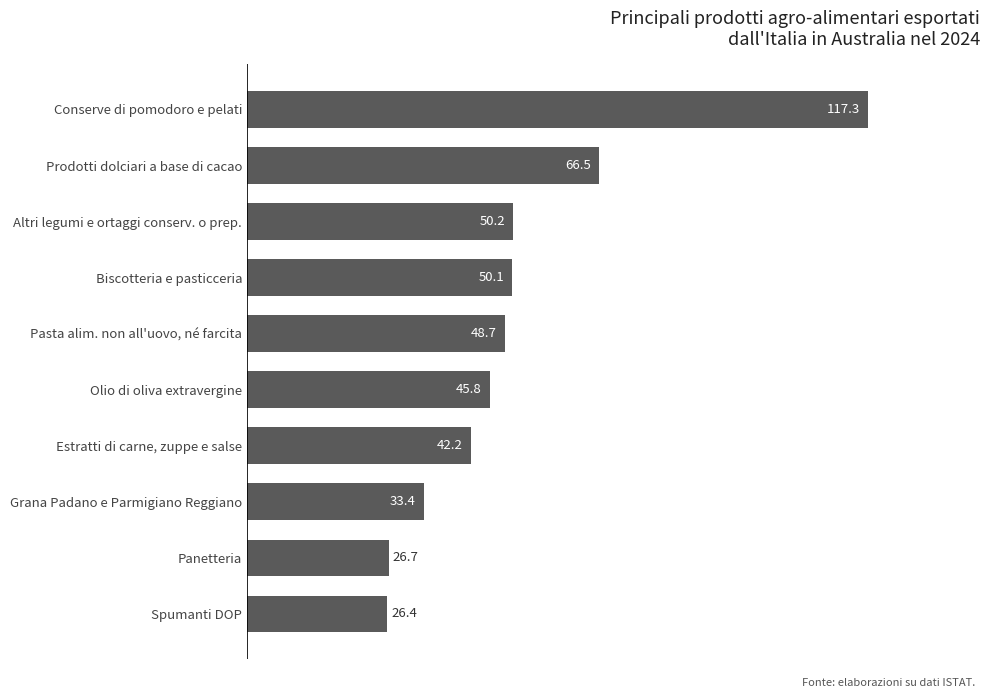

Where is the data nearest to the value 71?

Prodotti dolciari a base di cacao